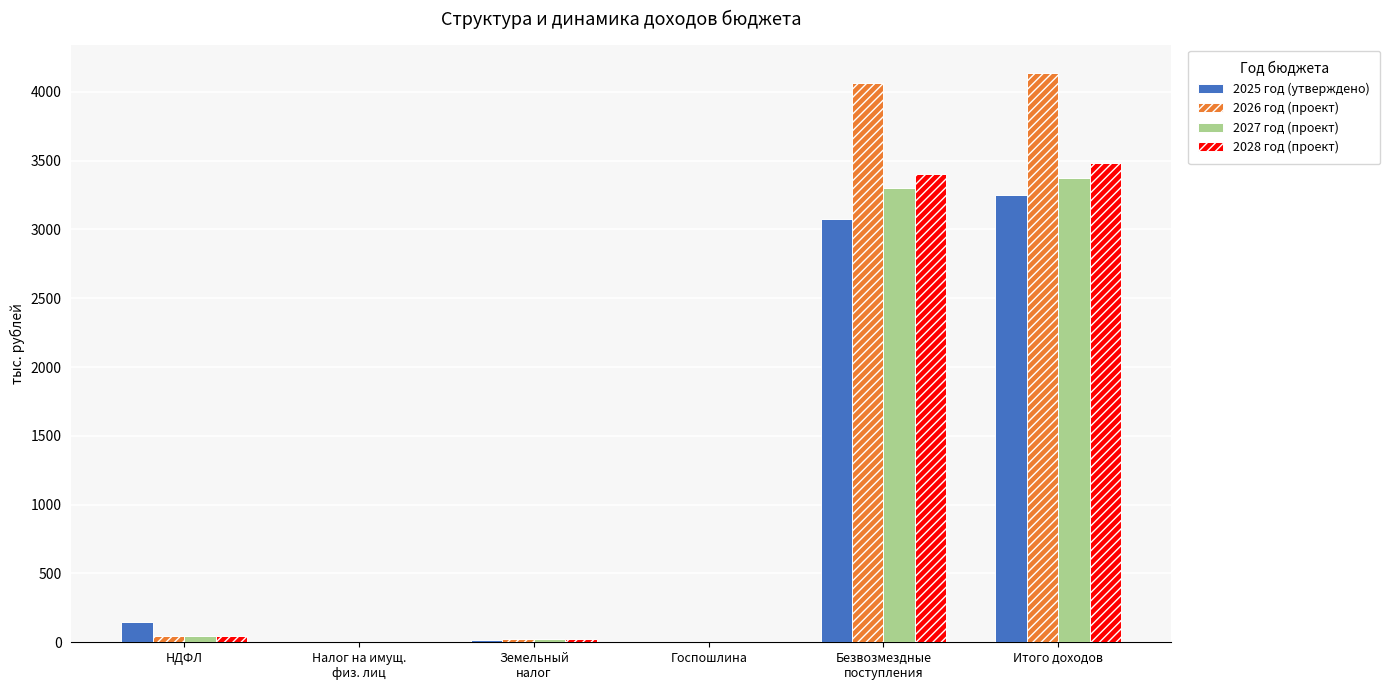

What is the maximum value for 2026 год (проект)?

4135.5